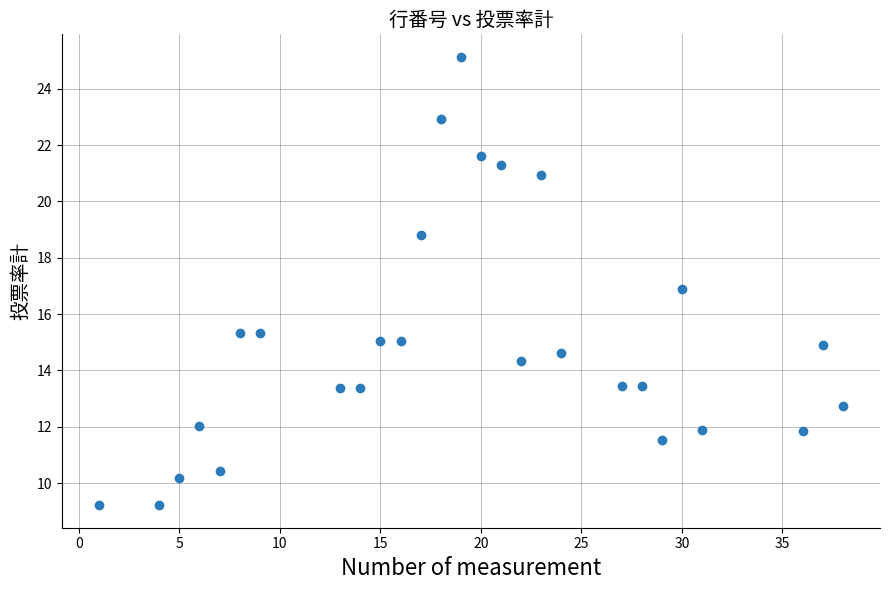

What is the range of X values (max minus min)?

37.0